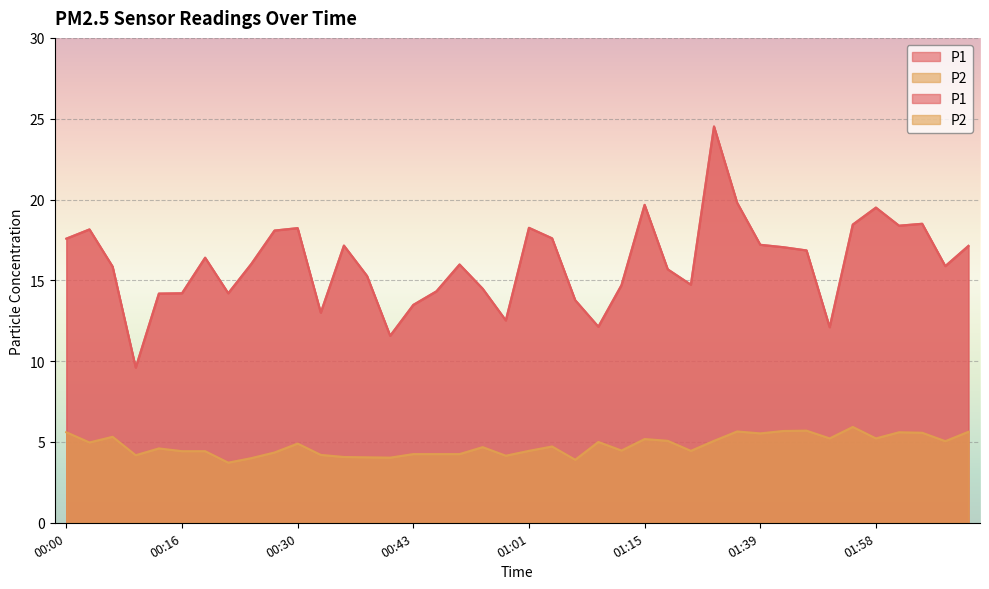

The value of P2 at 01:12 is 2.2. True or false?

False